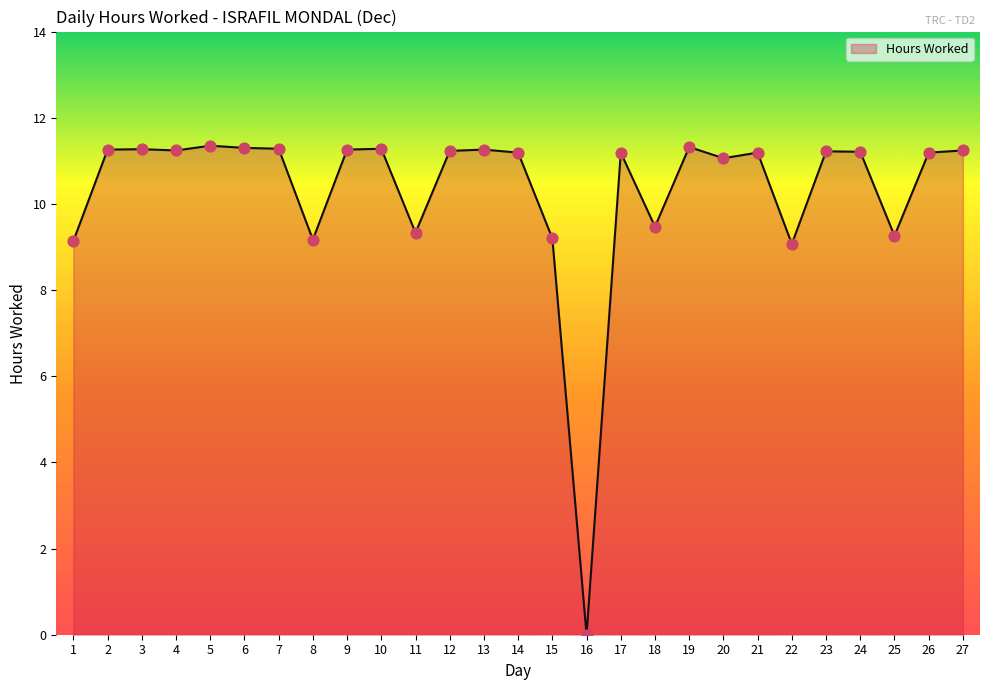

What is the change in value from 4 to 20?

-0.2